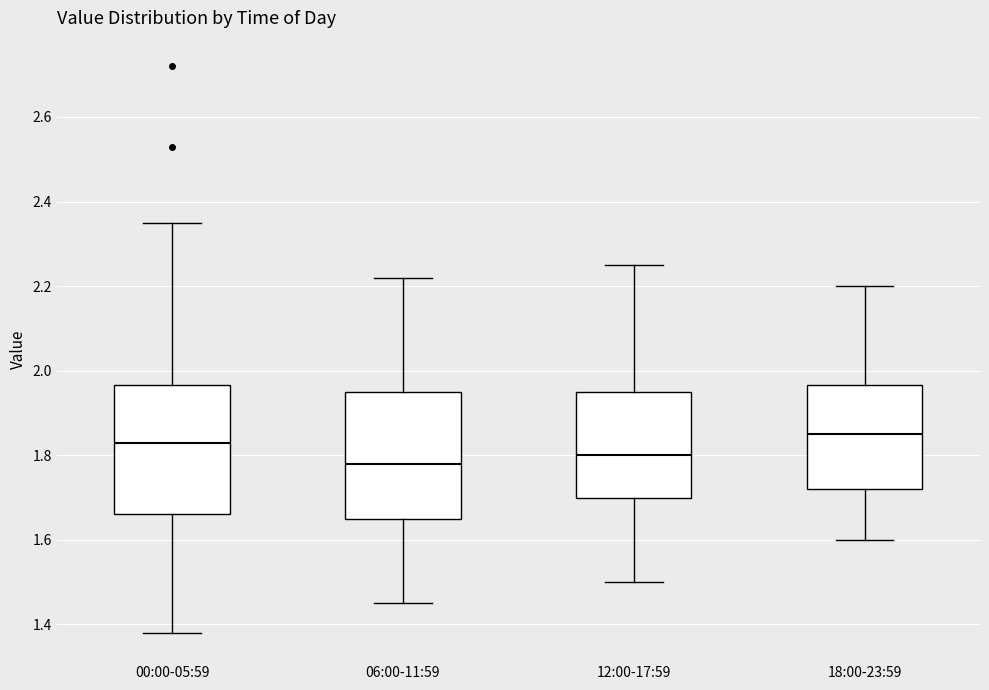

Reading left to right, transcribe this box plot: for each box, give where its median line is, the range the box spans, and where its two whiskers end, as read against the y-axis. The values are not printed on the chart, so give them approximately, as read against the axis.

00:00-05:59: median 1.84, box 1.66 to 1.96, whiskers 1.38 to 2.36
06:00-11:59: median 1.78, box 1.66 to 1.96, whiskers 1.46 to 2.22
12:00-17:59: median 1.80, box 1.70 to 1.96, whiskers 1.50 to 2.26
18:00-23:59: median 1.86, box 1.72 to 1.96, whiskers 1.60 to 2.20